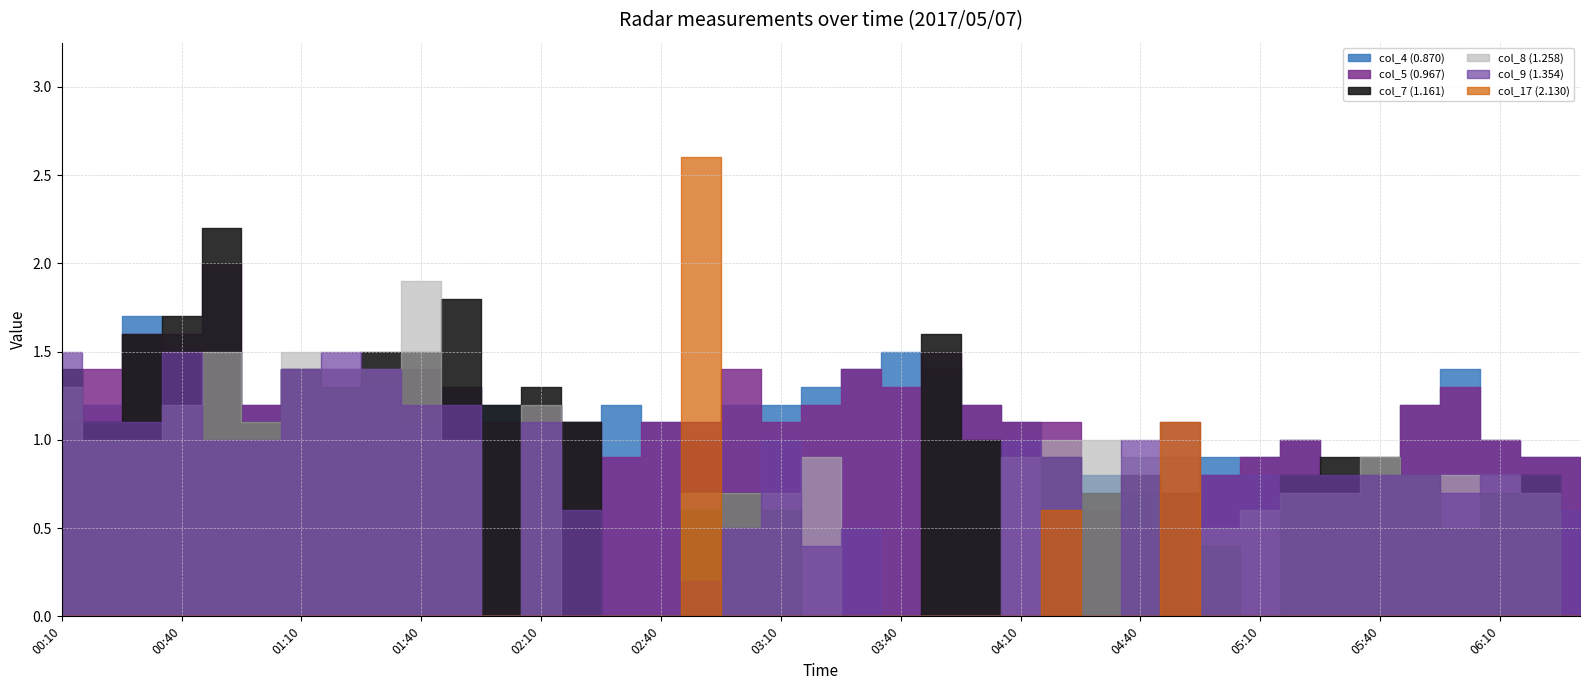

At which category is the sum across all series the highest?

2017/05/07 00:50